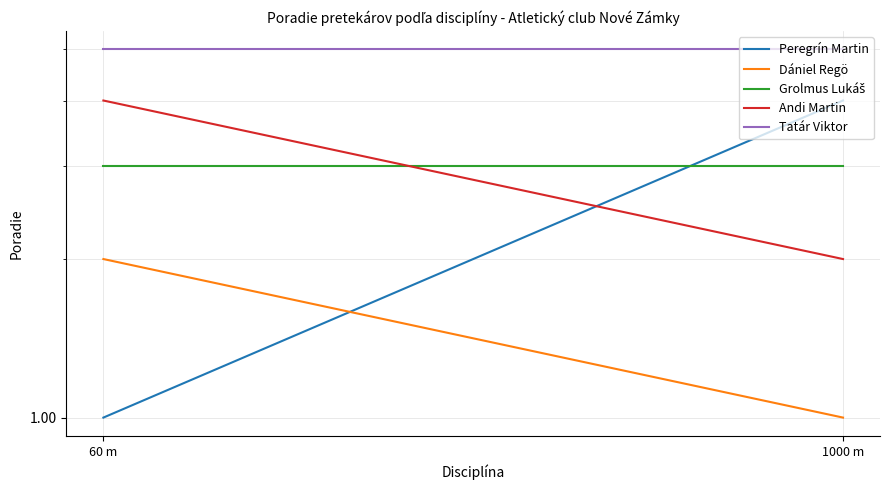

Which category has the lowest value in the Grolmus Lukáš series?

60 m